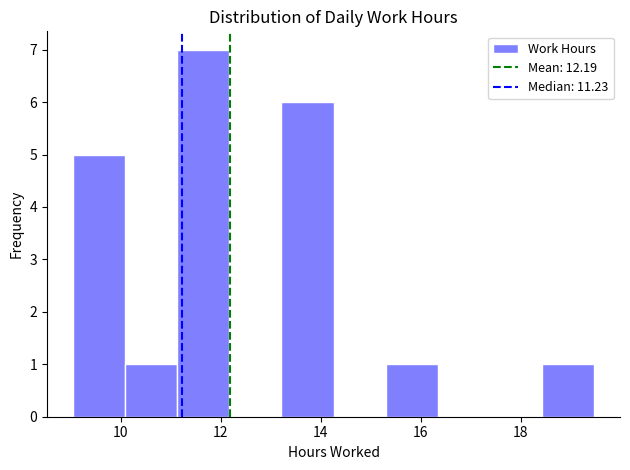

How tall is the bar that spans 10.0 to 11.2 on the x-axis? Neither the bar edges nor the heights are printed on the chart, so give them approximately, as read against the axes.

1